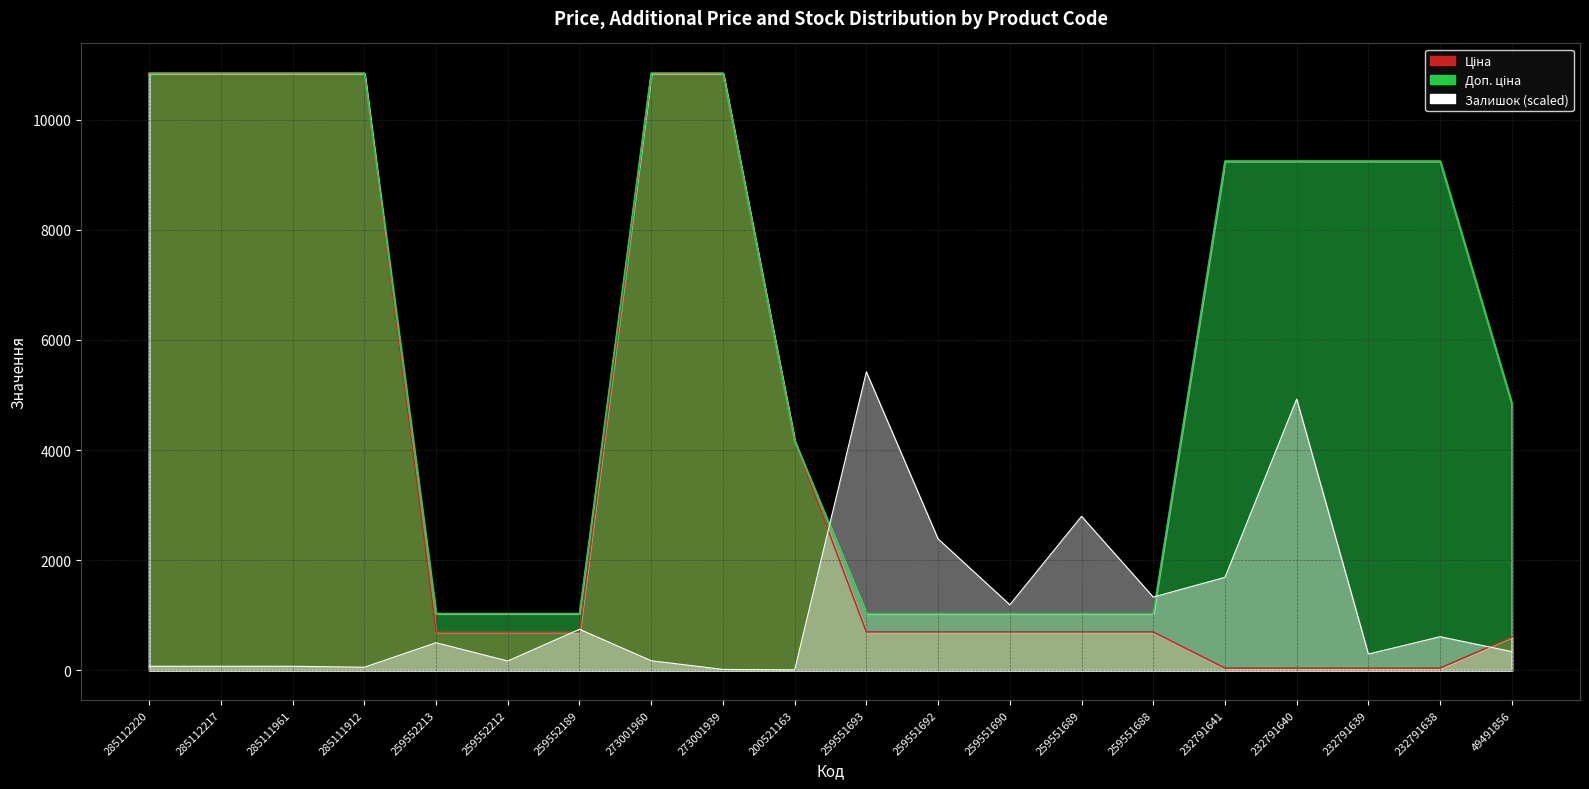

What are all the series names shown in the legend?

Ціна, Доп. ціна, Залишок